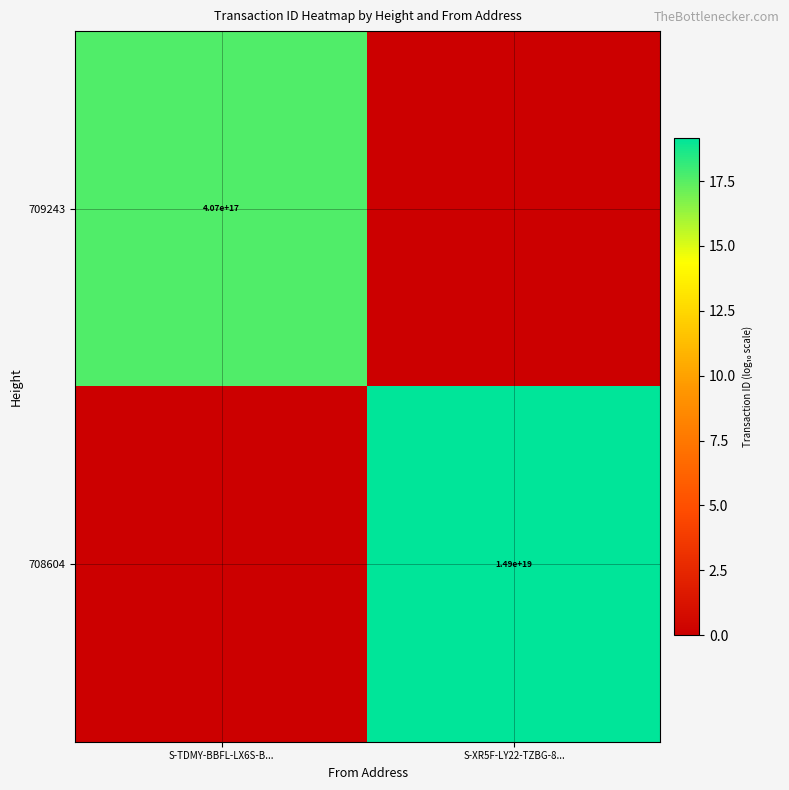

The 708604 series shows 14900000000000000000 at S-XR5F-LY22-TZBG-8.... True or false?

True